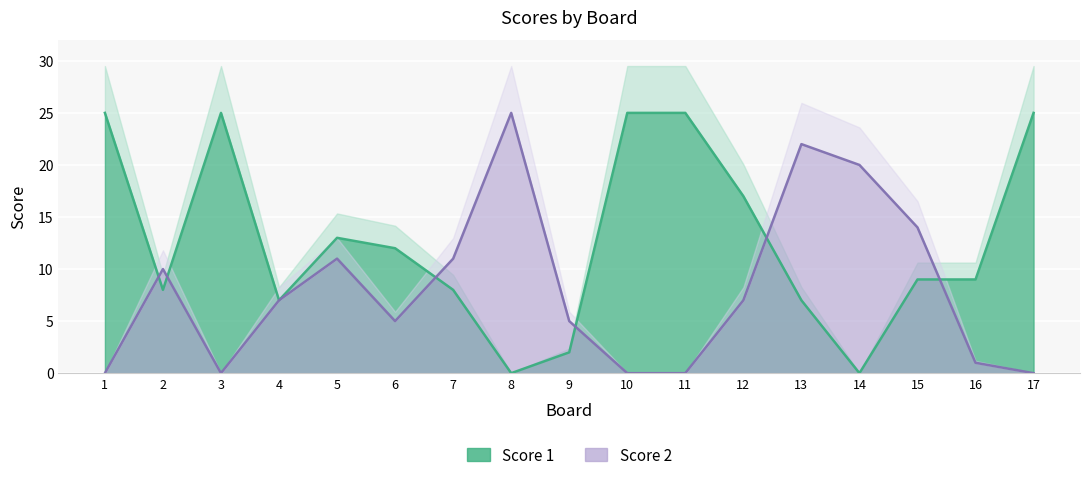

True or false: Score 1 has more than 0 points higher than both neighbors.

True